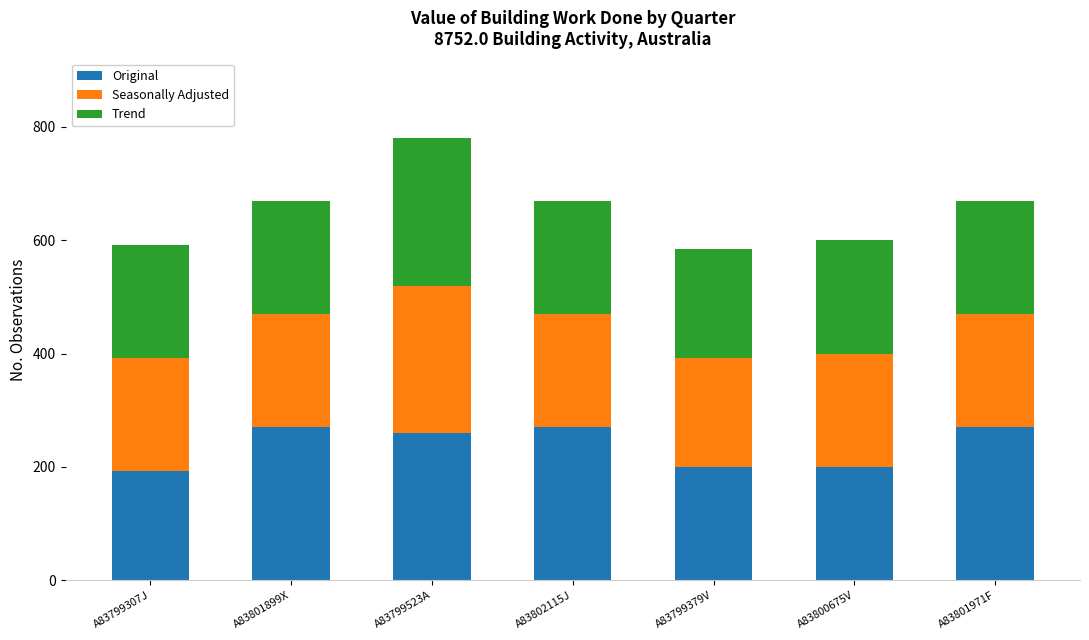

At which category is the sum across all series the highest?

A83799523A